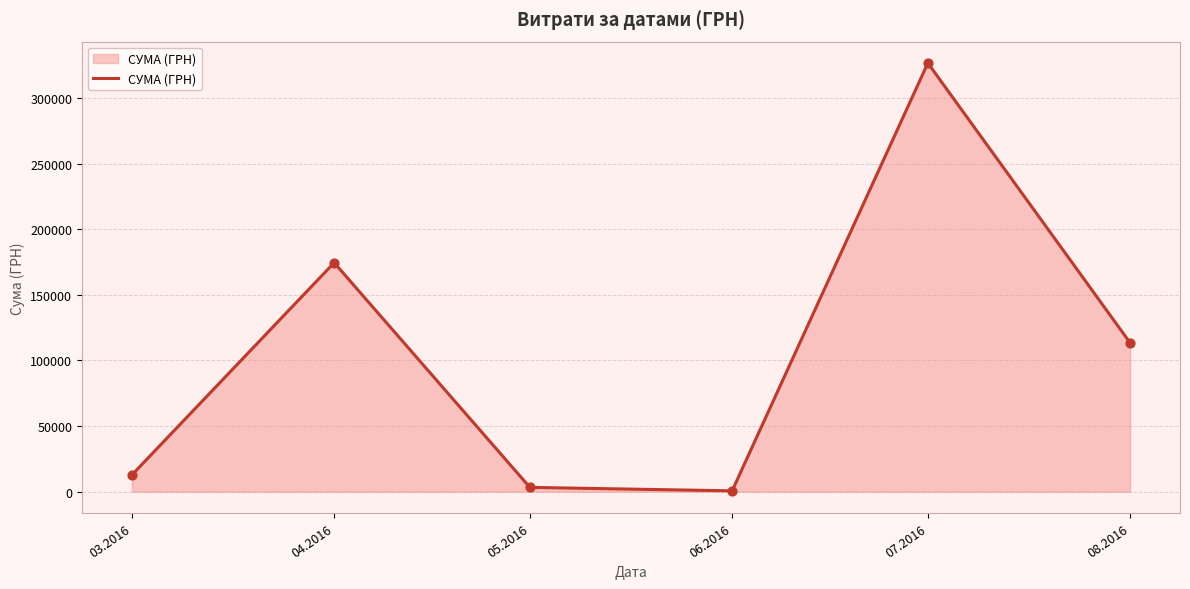

What is the ratio of the value at 03.2016 to the value at 04.2016?

0.1